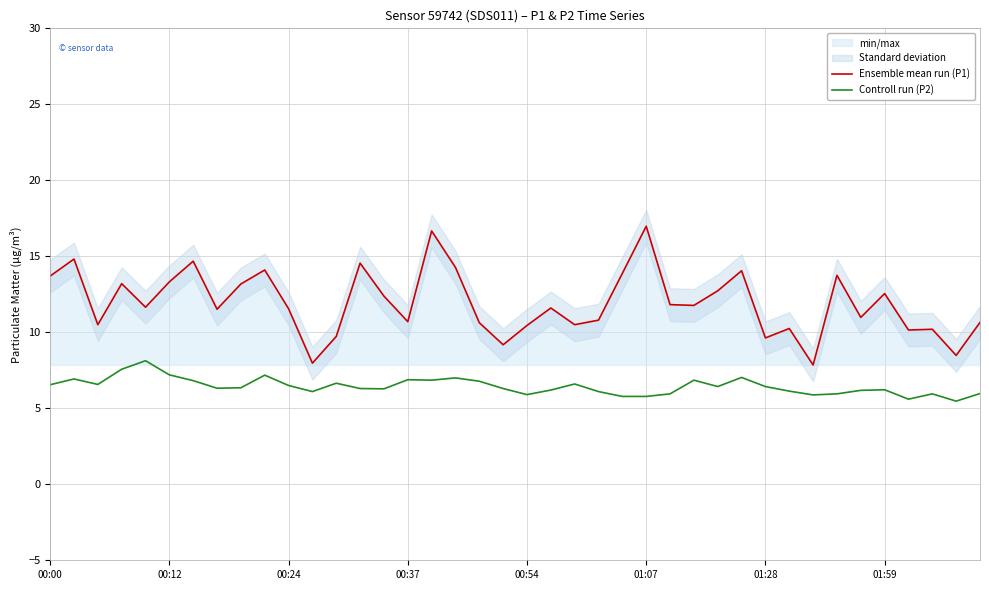

True or false: Controll run (P2) and Ensemble mean run (P1) cross at least once.

False